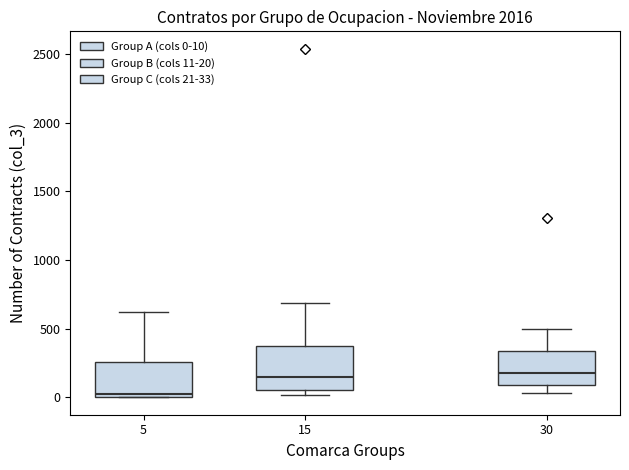

Comparing the boxes themselves (not the whiskers), which one is the tallest?

15